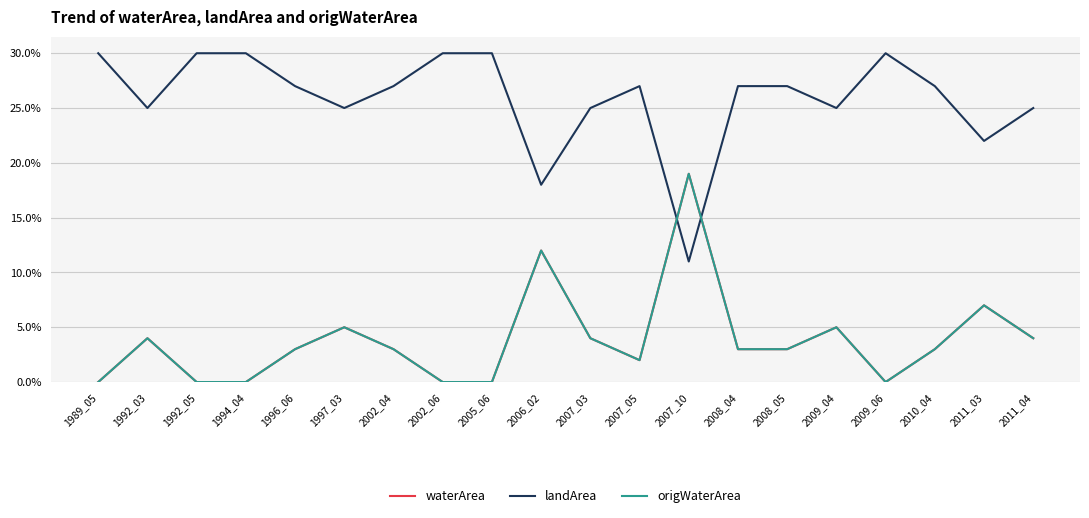

At which category is the sum across all series the highest?

2007_10